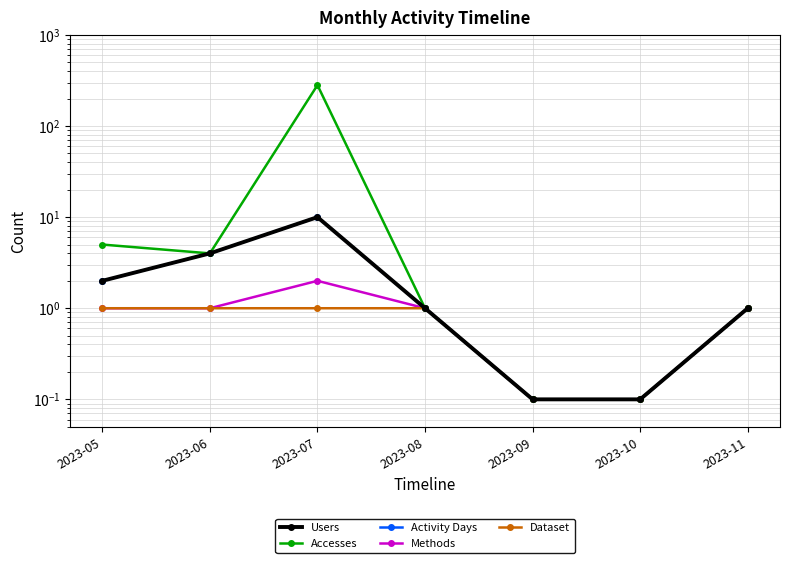

List the series in order of their peak value, lowest first.

Dataset, Methods, Users, Activity Days, Accesses